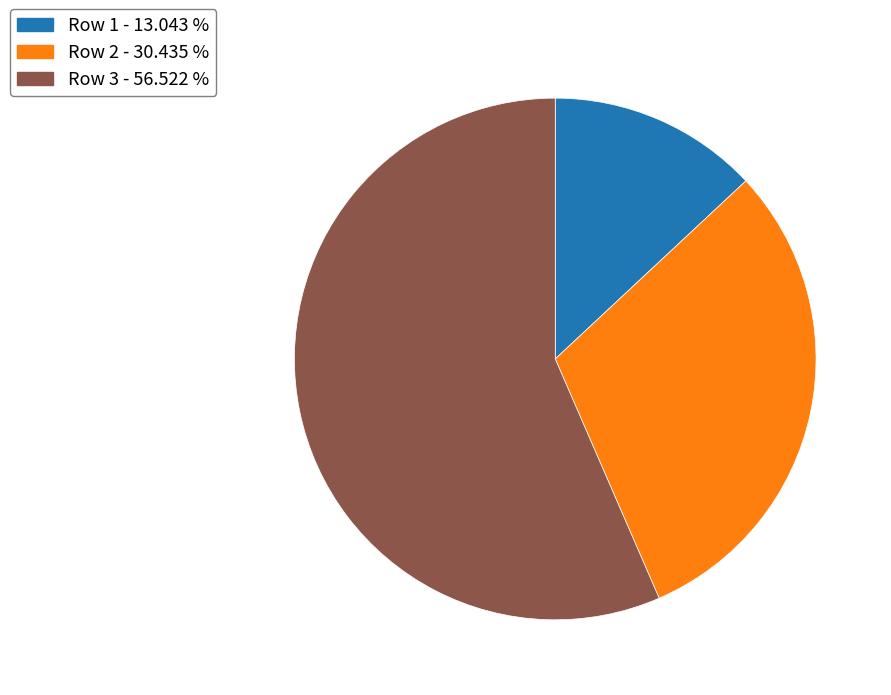

True or false: Row 3 accounts for 44% of the total.

False